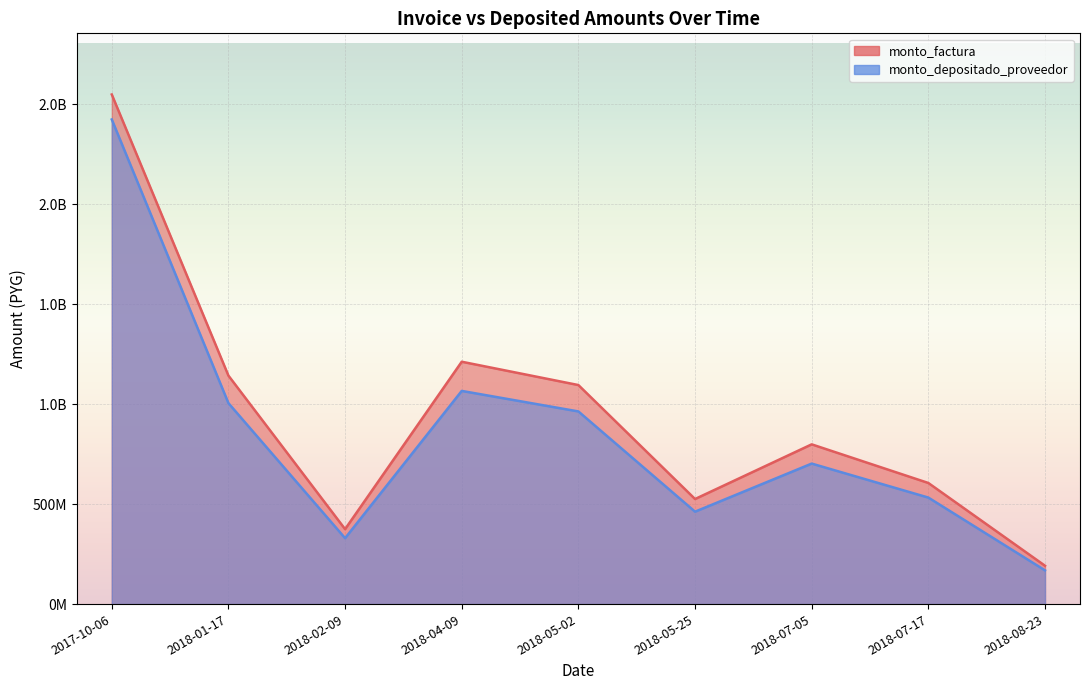

Rank the series at 2018-05-02 from highest to lowest value.

monto_factura, monto_depositado_proveedor